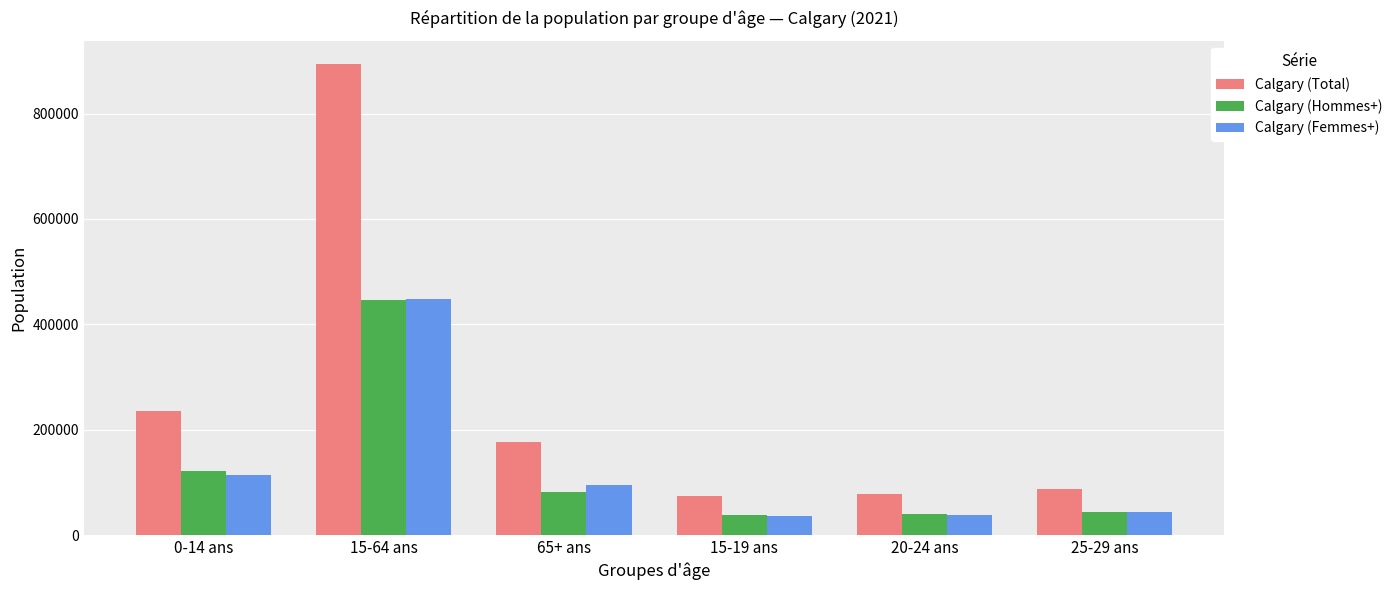

What is the sum of all Calgary (Hommes+) values?

770770